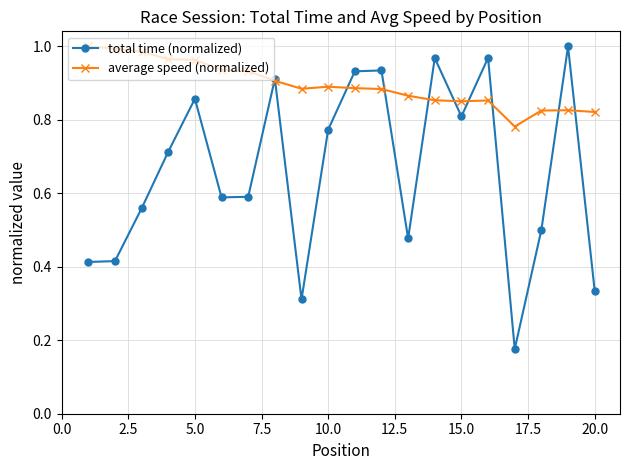

Which series has the widest spread of values?

total time (normalized)